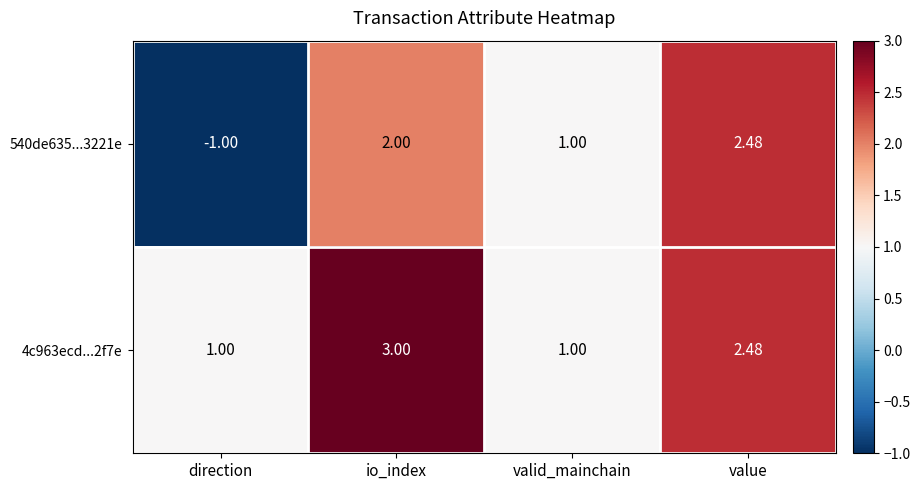

Which has a higher value, value or valid_mainchain?

value